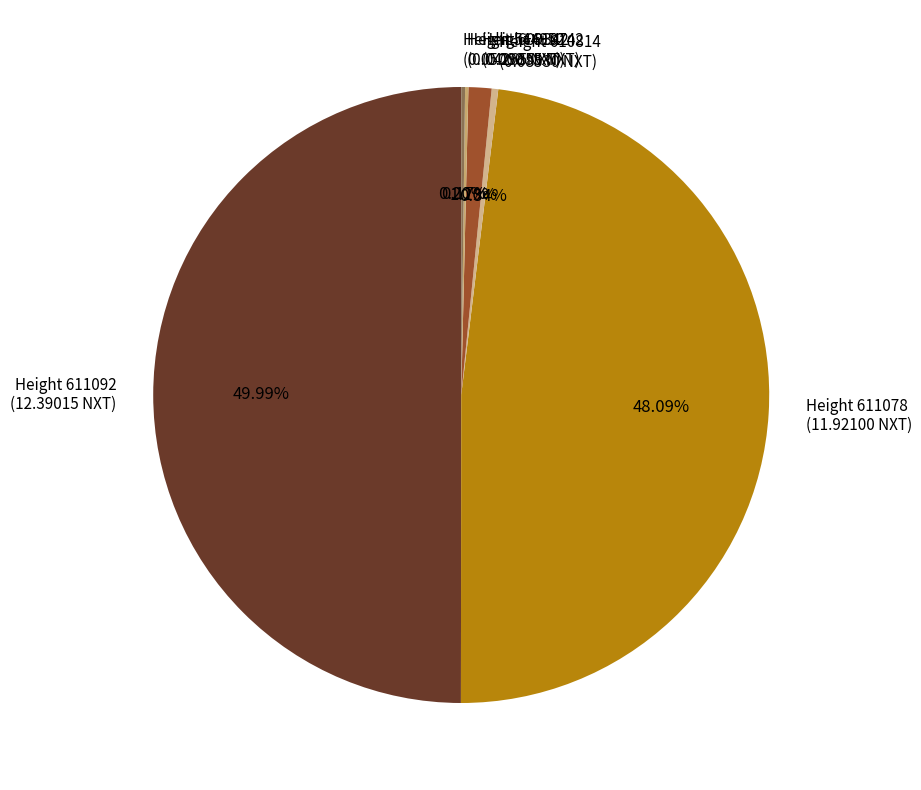

Does Height 610814 (0.08530 NXT) account for over 50% of the chart?

No